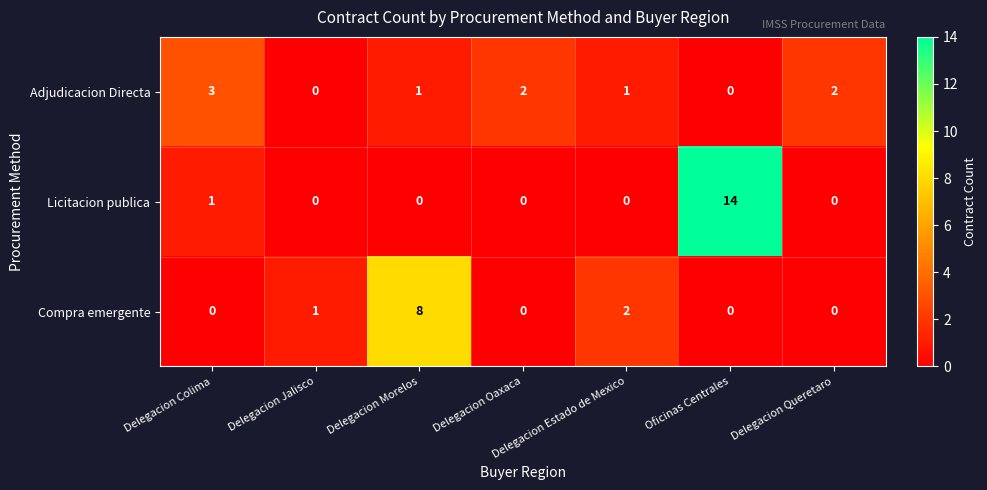

What is the sum of all Licitacion publica values?

15